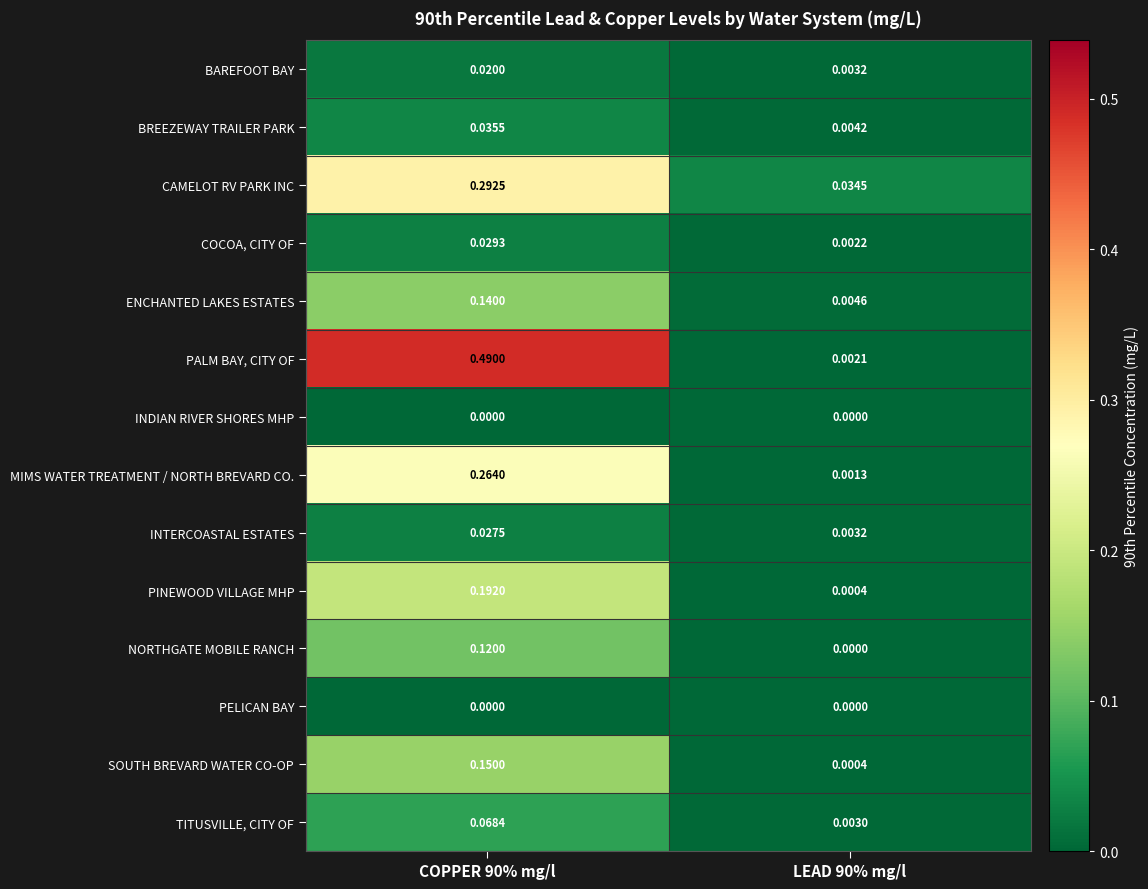

Is the value of NORTHGATE MOBILE RANCH at COPPER 90% mg/l greater than the value of SOUTH BREVARD WATER CO-OP at COPPER 90% mg/l?

No